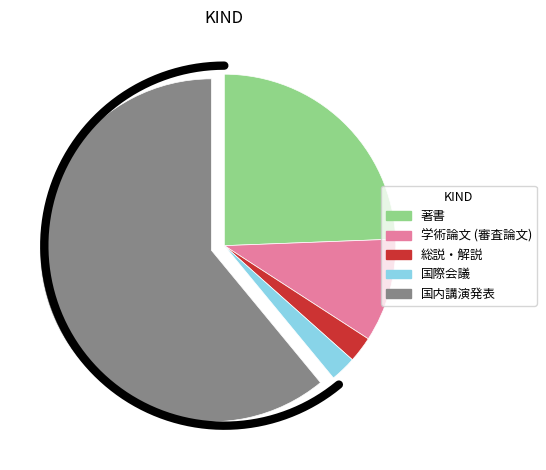

How many slices are in this pie chart?

5